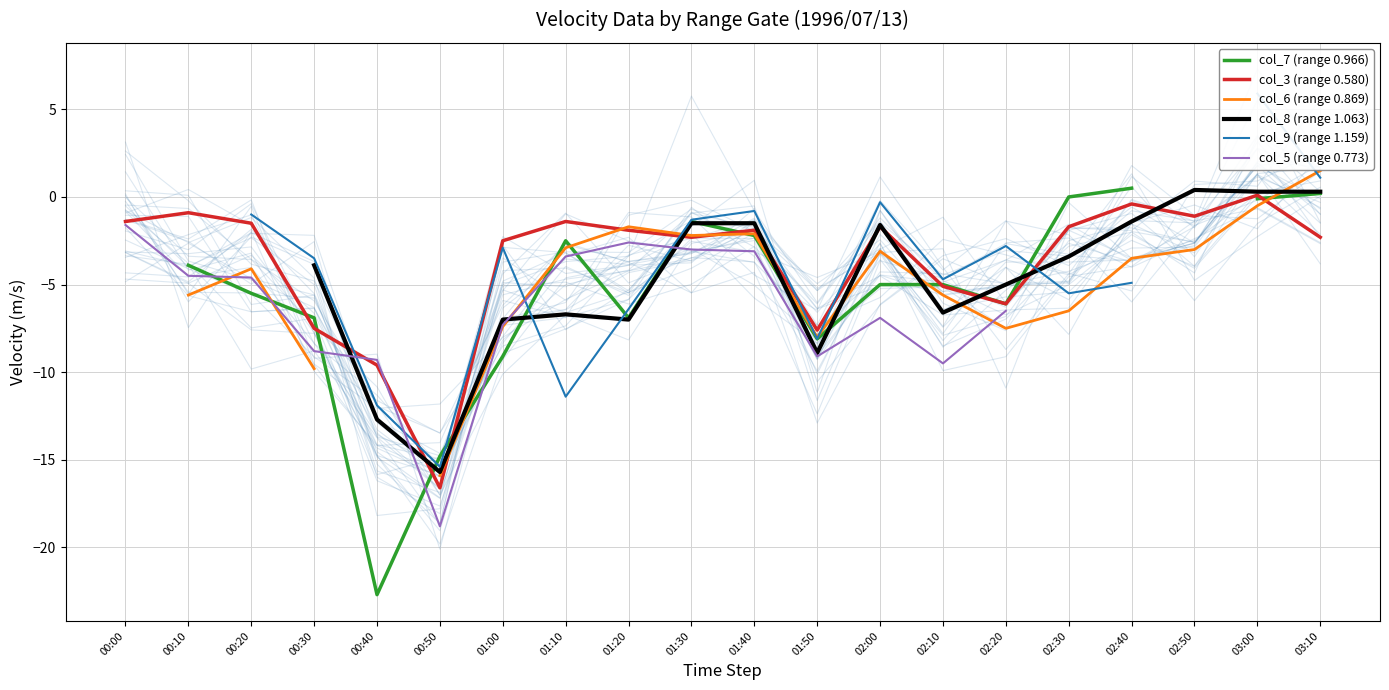

The col_3 (range 0.580) series shows -1.5 at 00:20. True or false?

True